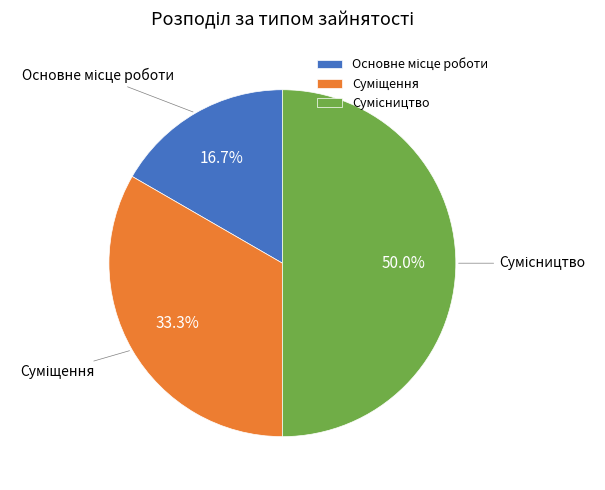

How many slices are in this pie chart?

3